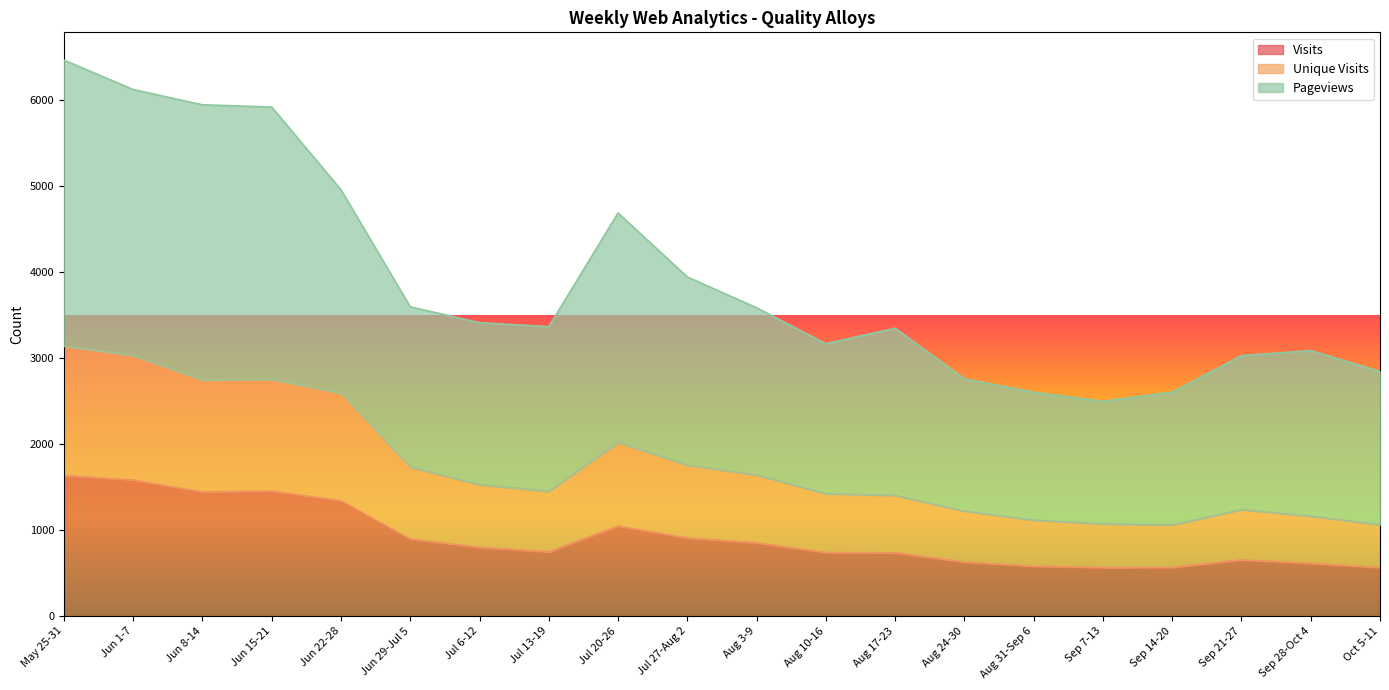

What is the maximum value shown in the chart?

6469